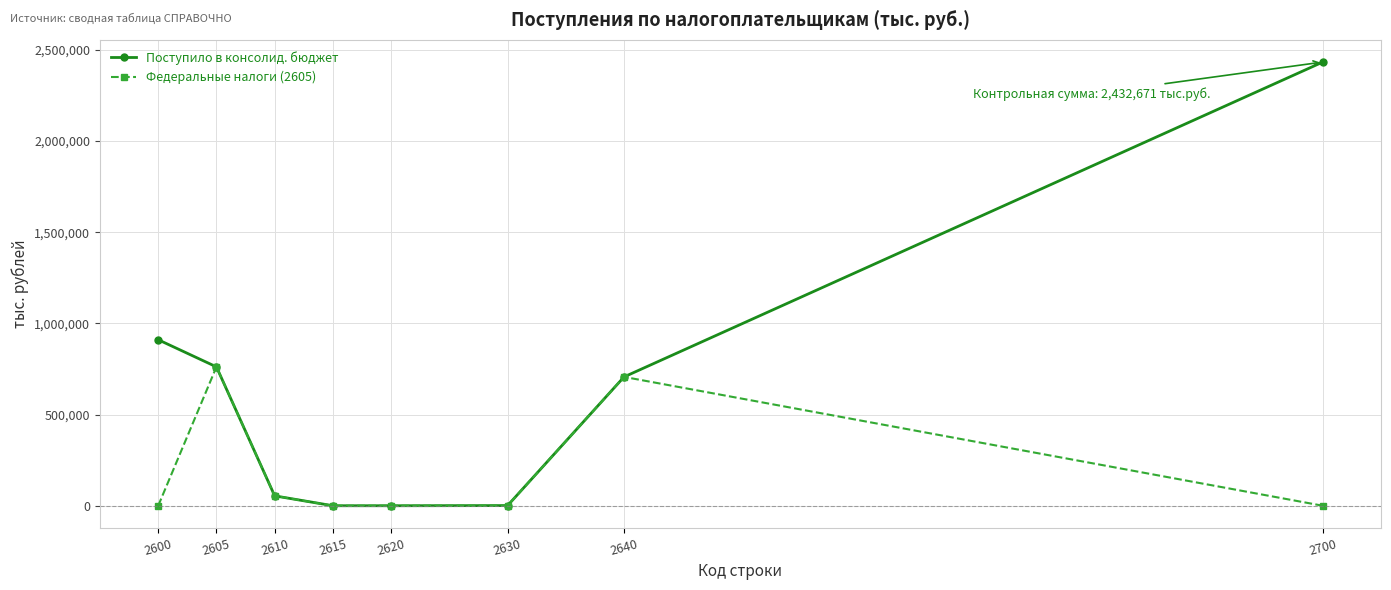

The value of Федеральные налоги (2605) at 2600 is 0. True or false?

True